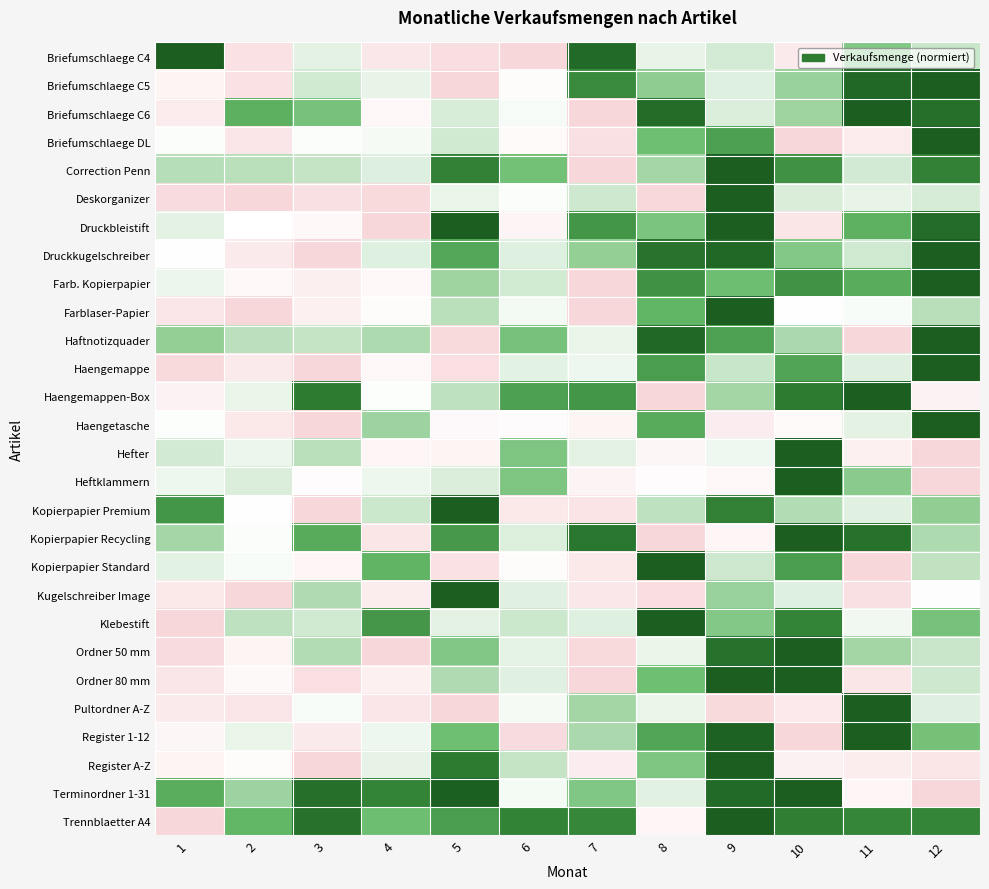

Which has a higher value, 3 or 6?

3